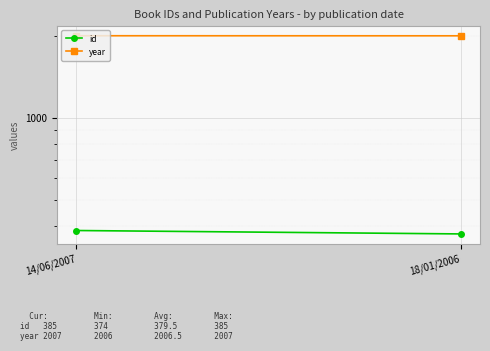

Reading right to left, list all the values displayed in this chart.

id: 374	385
year: 2006	2007